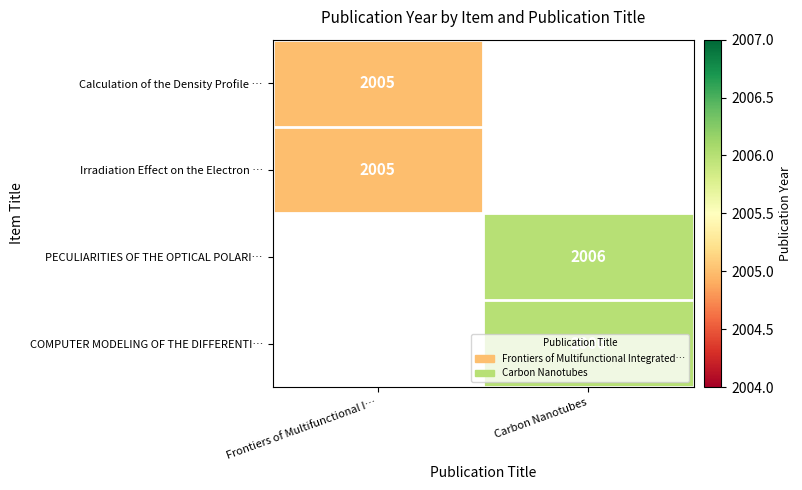

True or false: COMPUTER MODELING OF THE DIFFERENTI… has a value of 1155 at Carbon Nanotubes.

False